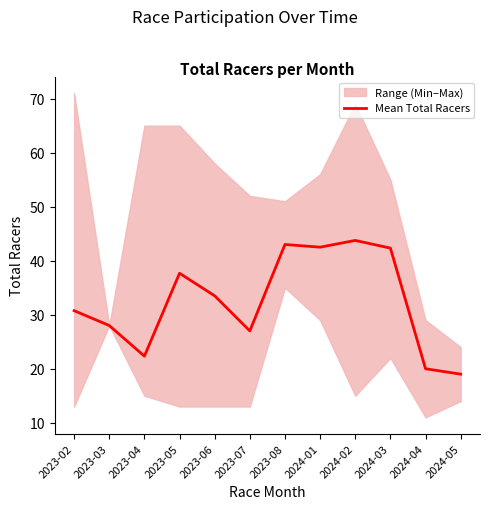

How many data points are less than 33?

6